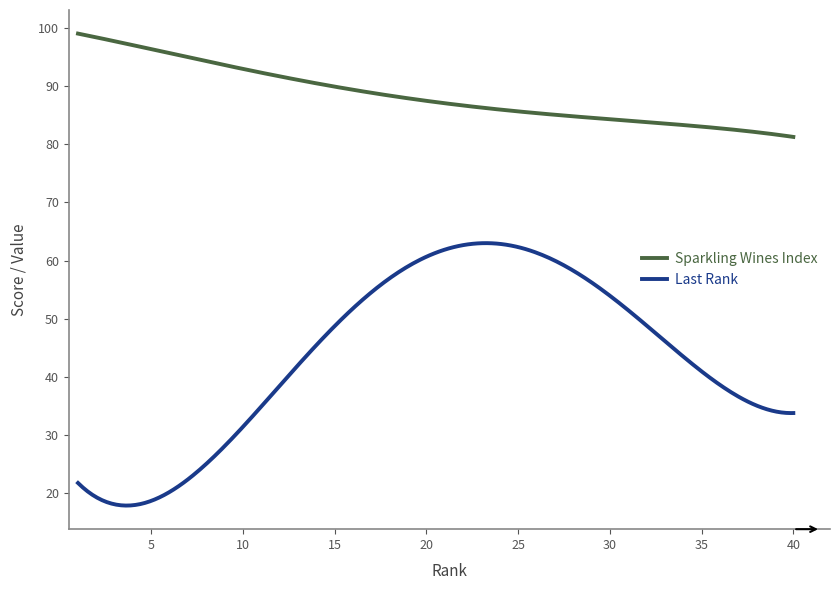

True or false: Sparkling Wines Index and Last Rank cross at least once.

False